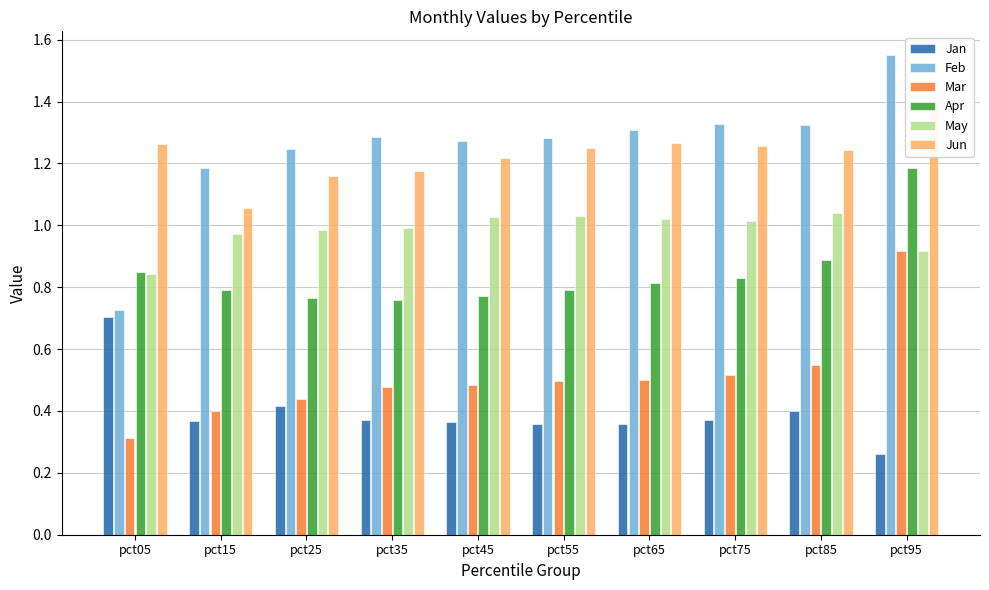

Reading left to right, list all the values displayed in this chart.

Jan: 0.7	0.4	0.4	0.4	0.4	0.4	0.4	0.4	0.4	0.3
Feb: 0.7	1.2	1.2	1.3	1.3	1.3	1.3	1.3	1.3	1.5
Mar: 0.3	0.4	0.4	0.5	0.5	0.5	0.5	0.5	0.5	0.9
Apr: 0.9	0.8	0.8	0.8	0.8	0.8	0.8	0.8	0.9	1.2
May: 0.8	1.0	1.0	1.0	1.0	1.0	1.0	1.0	1.0	0.9
Jun: 1.3	1.1	1.2	1.2	1.2	1.2	1.3	1.3	1.2	1.4